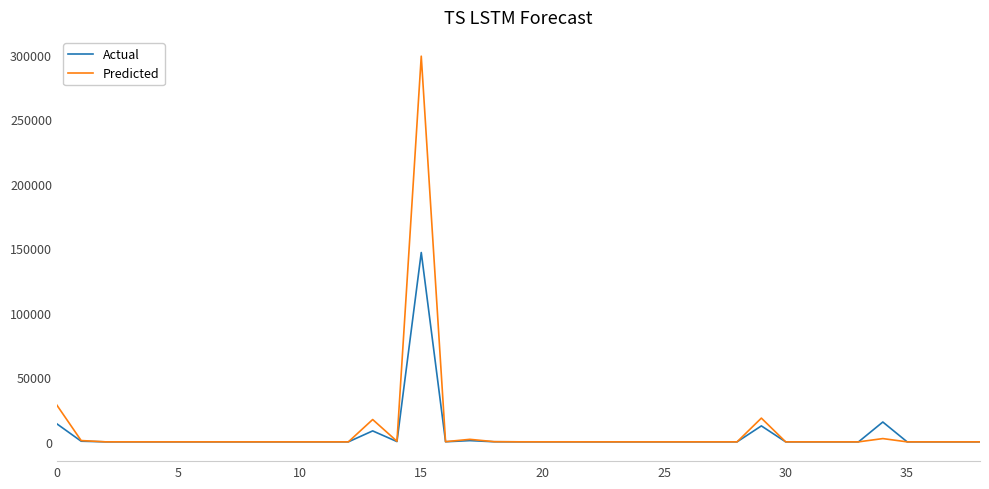

What is the greatest value displayed?

299066.3